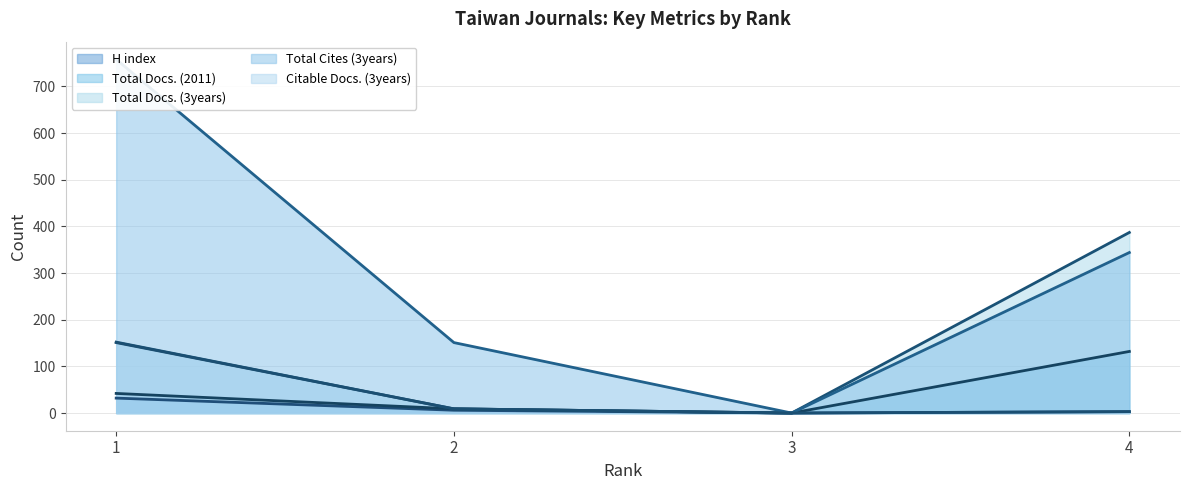

How many distinct data groups are displayed?

5